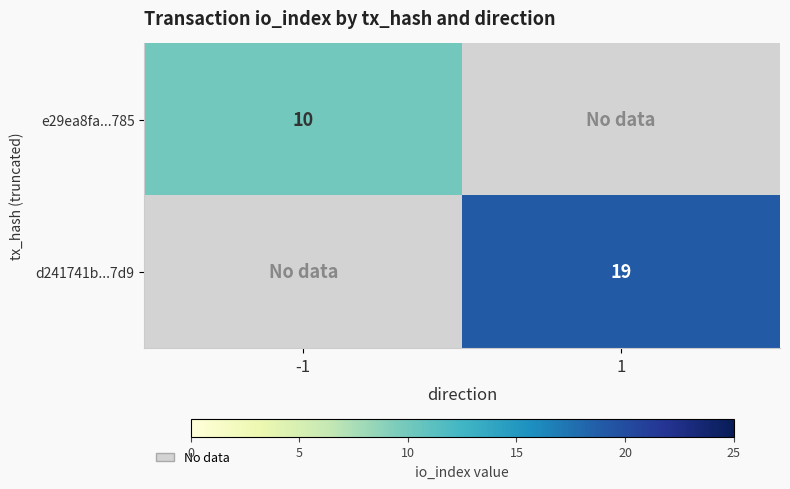

At how many categories does at least one series exceed 18?

1